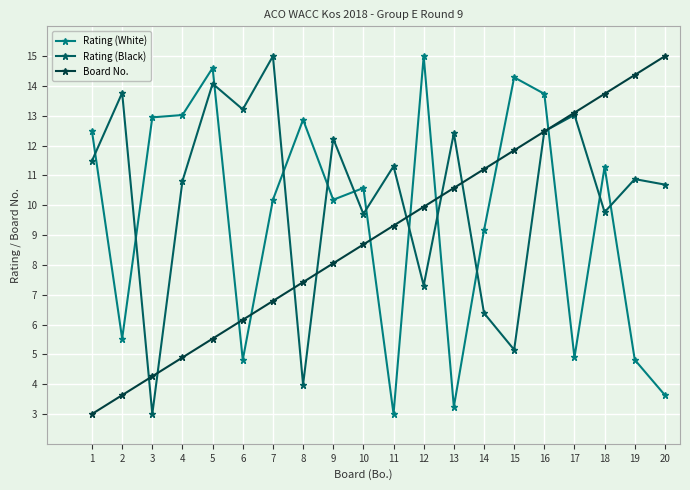

What is the minimum value shown in the chart?

3.0